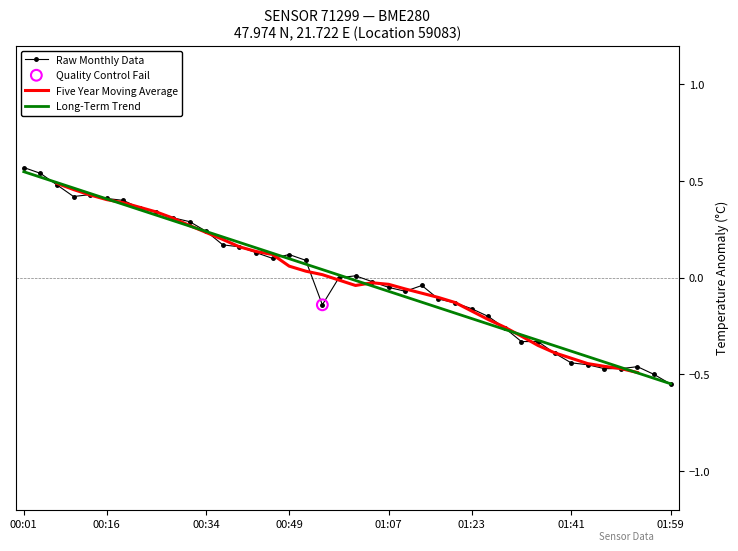

What are all the series names shown in the legend?

Raw Monthly Data, Five Year Moving Average, Long-Term Trend